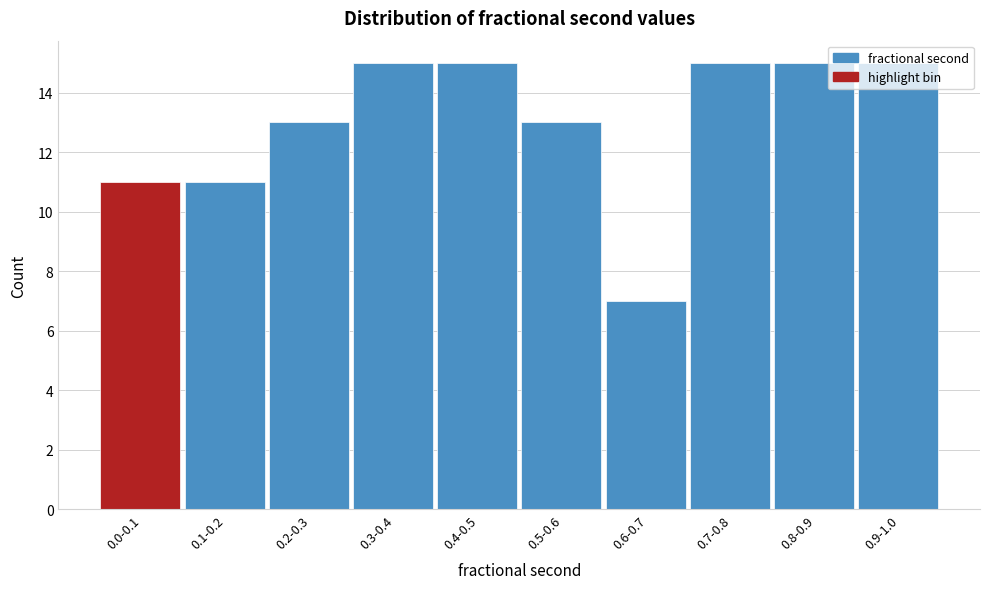

What is the smallest value displayed?

7